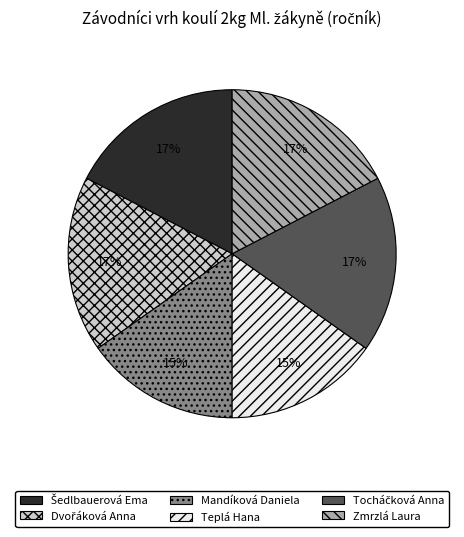

To the nearest percent, what percentage of the pie is Teplá Hana?

15%